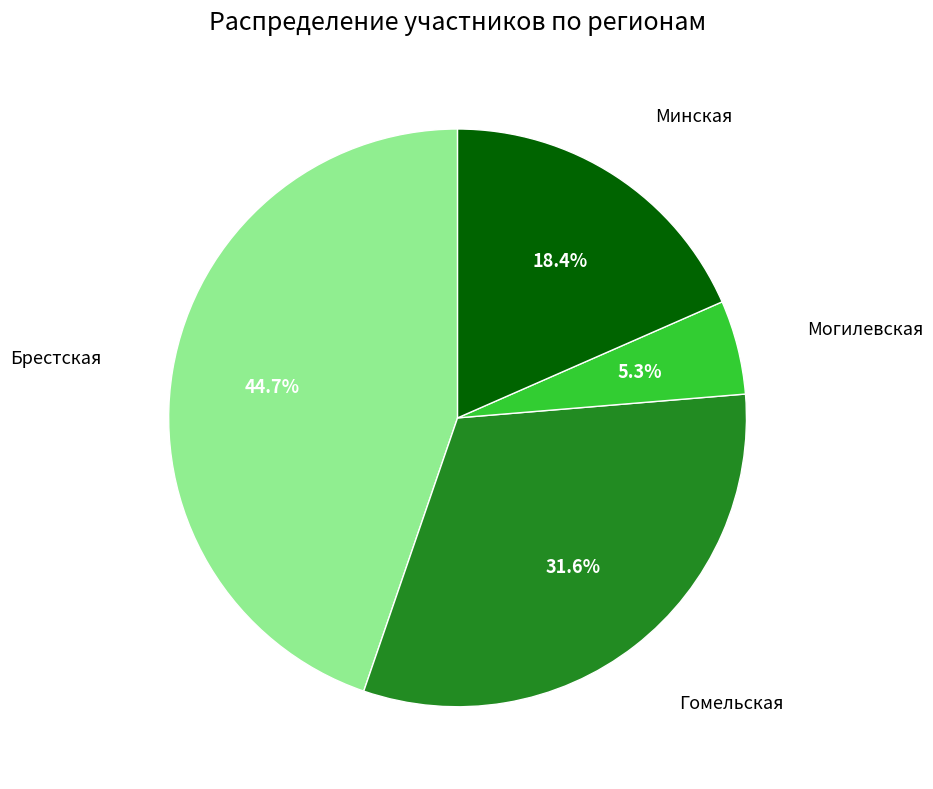

Rank the categories by value from highest to lowest.

Брестская, Гомельская, Минская, Могилевская